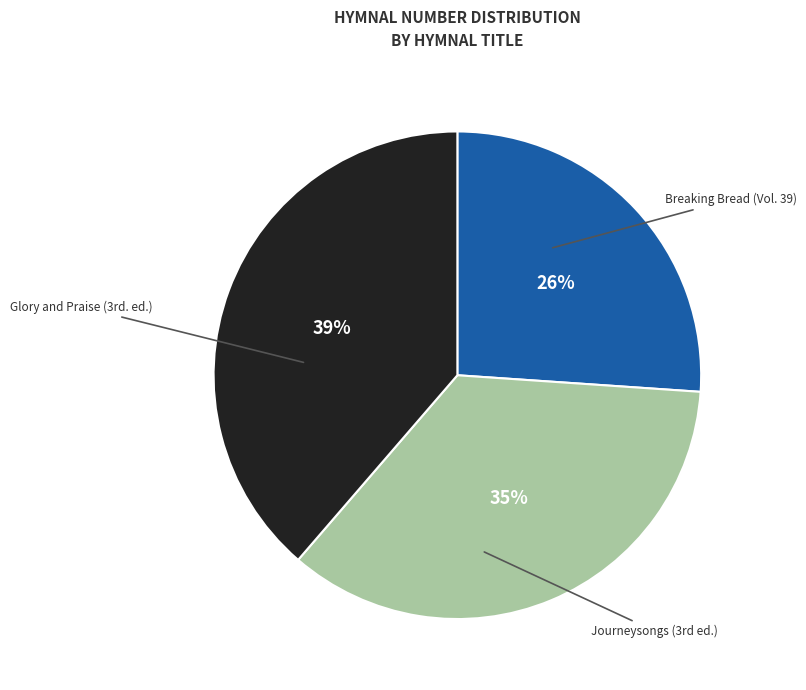

To the nearest percent, what is the difference between the largest and smallest slice percentages?

13%